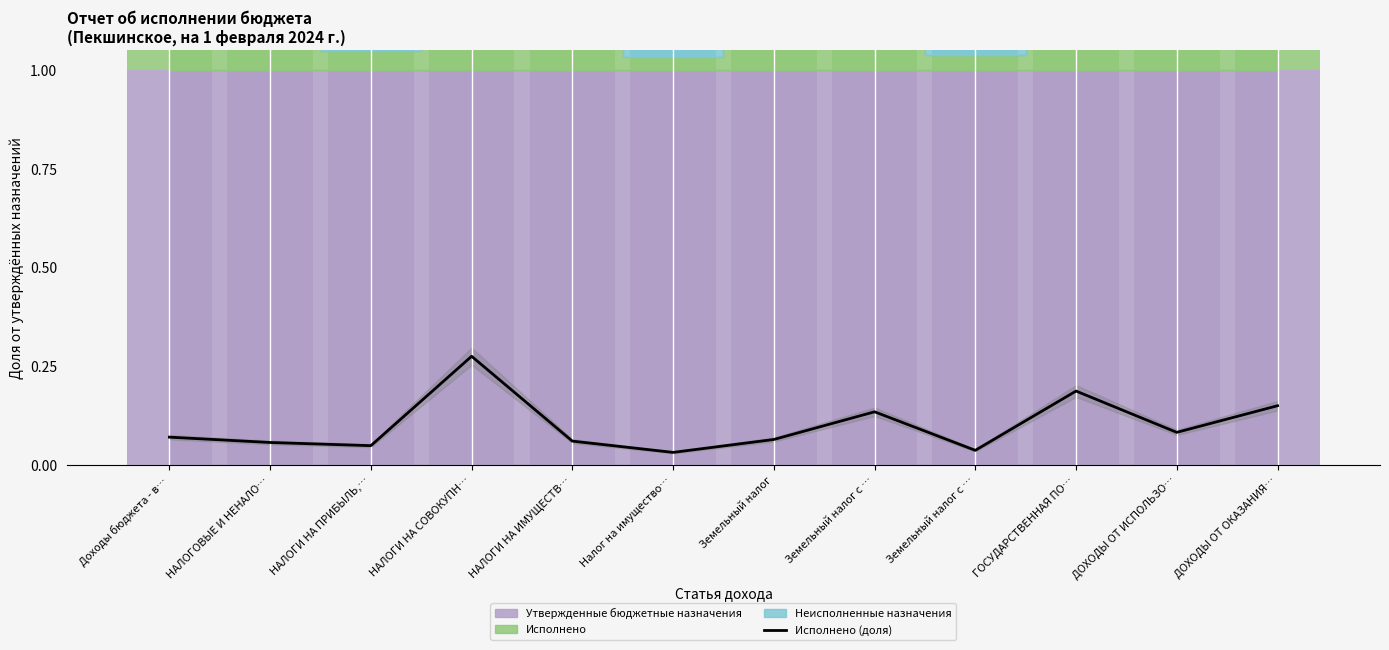

What is the label of the 9th bar from the left?

Земельный налог с …